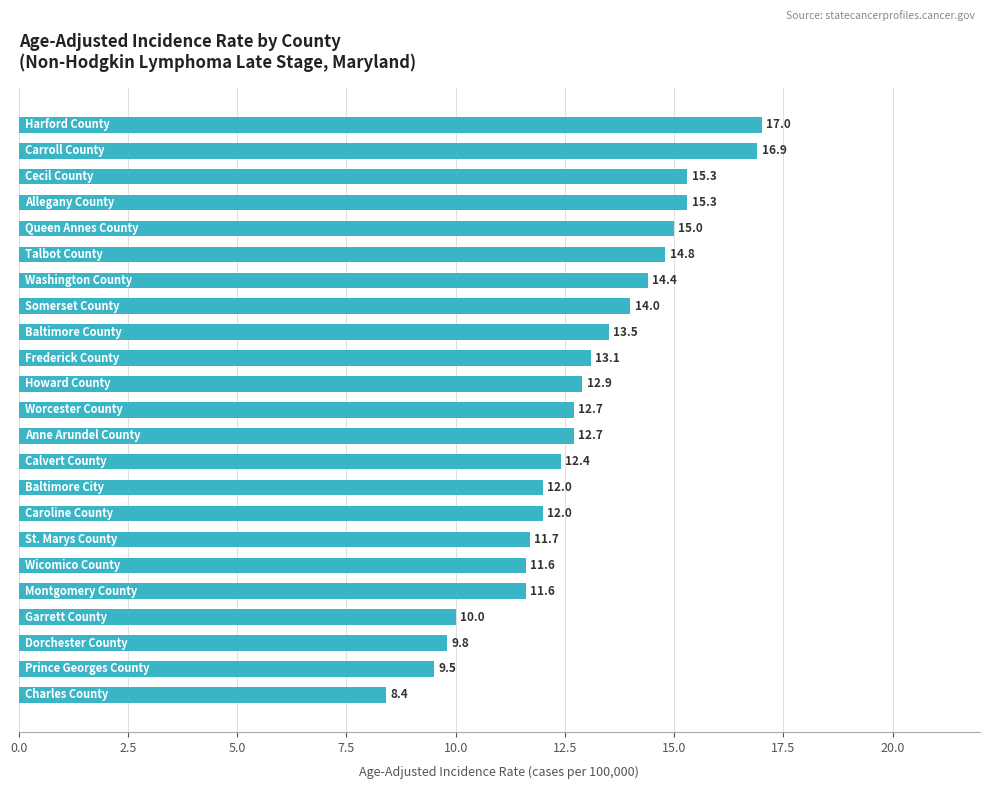

What is the value of the 5th bar from the top?

15.0